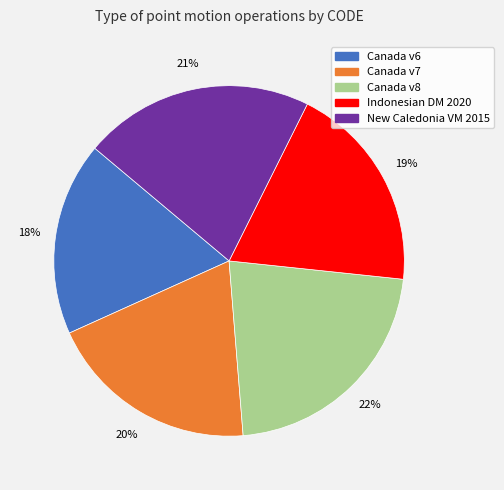

To the nearest percent, what is the difference between the largest and smallest slice percentages?

4%